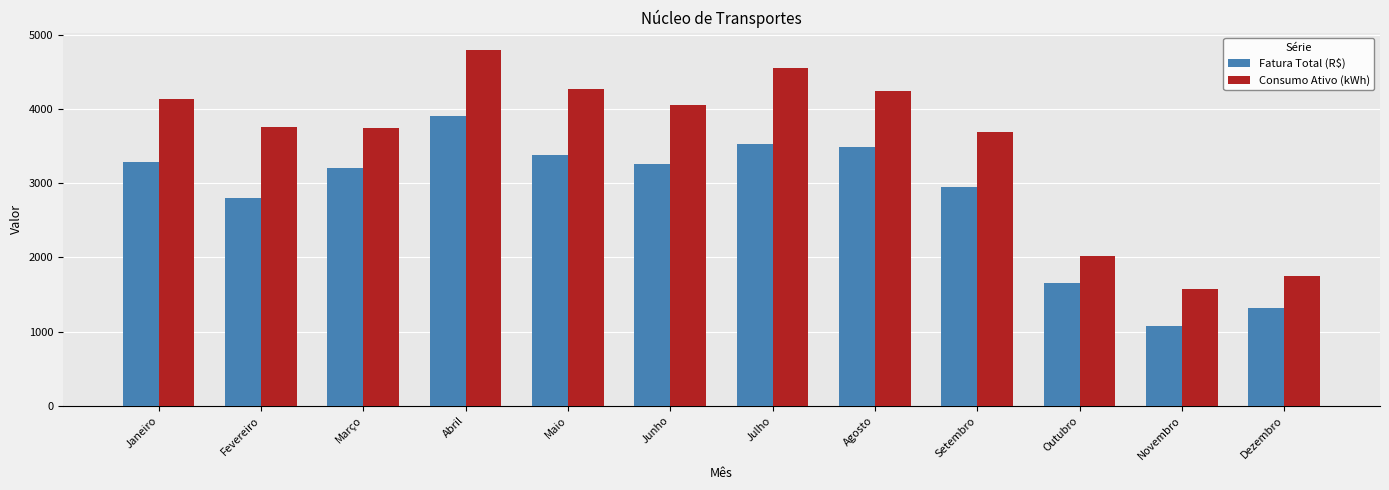

Rank the series at Fevereiro from lowest to highest value.

Fatura Total (R$), Consumo Ativo (kWh)